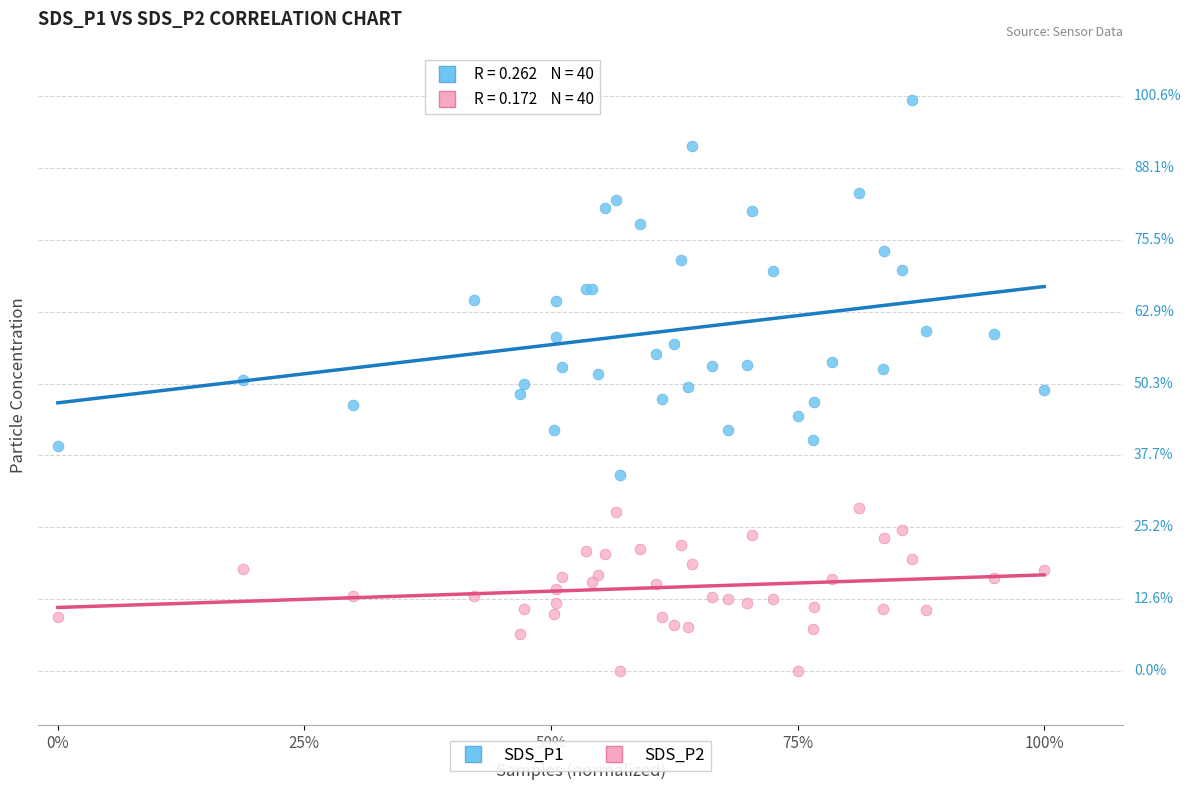

What are all the series names shown in the legend?

SDS_P1, SDS_P2